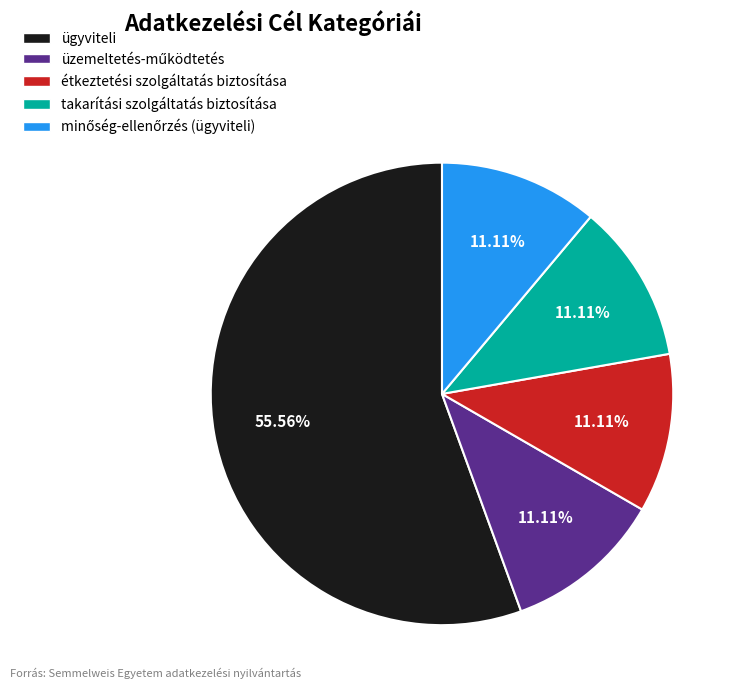

True or false: étkeztetési szolgáltatás biztosítása accounts for 1% of the total.

False